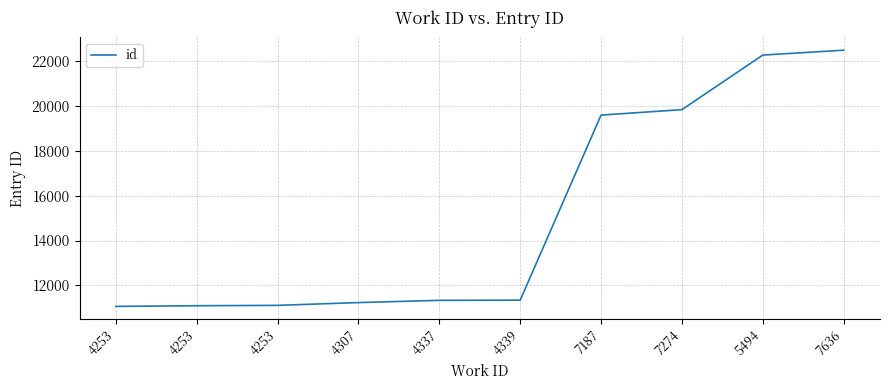

Does the chart have visible grid lines?

Yes